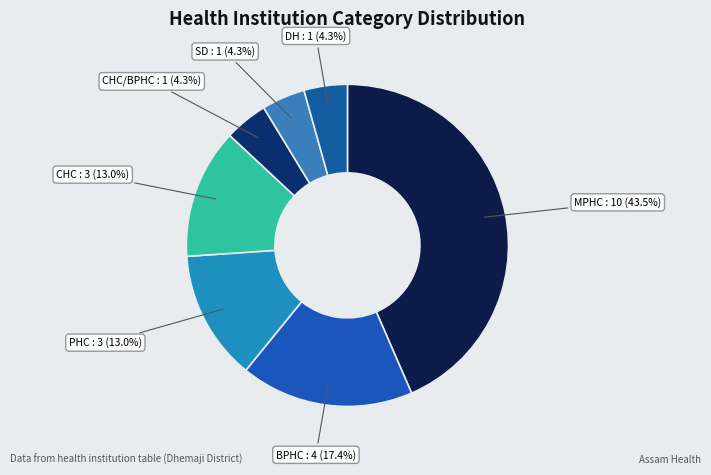

Which category has the smallest portion of the pie?

CHC/BPHC